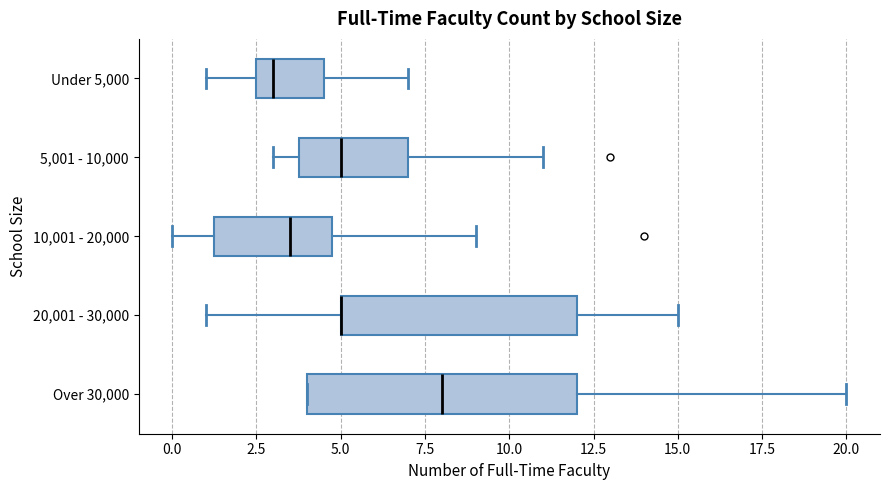

Reading bottom to top, read every box against the x-axis: the position of its median line, the range the box covers, and the ends of its whiskers. The values are not printed on the chart, so give them approximately, as read against the axis.

Over 30,000: median 8.0, box 4.0 to 12.0, whiskers 4.0 to 20.0
20,001 - 30,000: median 5.0 (drawn on the box's left edge), box 5.0 to 12.0, whiskers 1.0 to 15.0
10,001 - 20,000: median 3.5, box 1.5 to 5.0, whiskers 0.0 to 9.0
5,001 - 10,000: median 5.0, box 4.0 to 7.0, whiskers 3.0 to 11.0
Under 5,000: median 3.0, box 2.5 to 4.5, whiskers 1.0 to 7.0